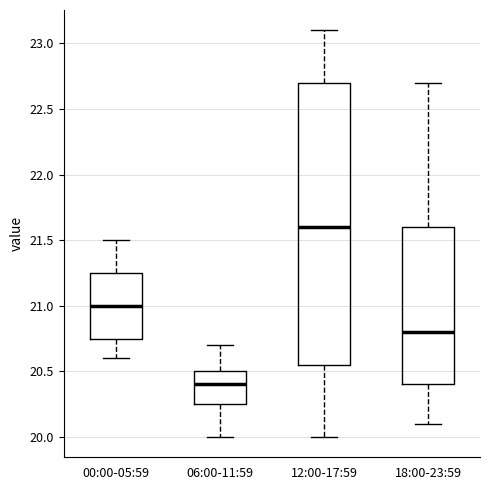

Where does the median line of the box for 06:00-11:59 sit on the y-axis? The values are not printed on the chart, so give them approximately, as read against the axis.

20.40